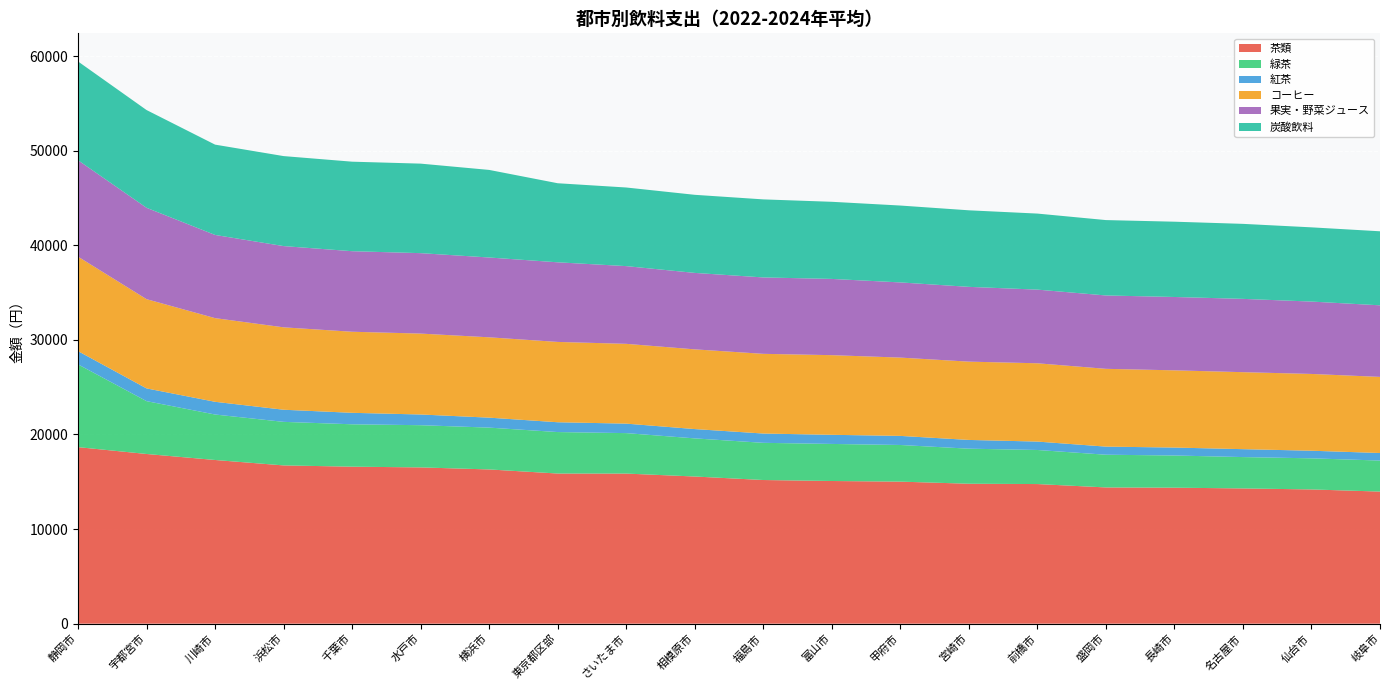

Reading right to left, list all the values displayed in this chart.

茶類: 岐阜市=13963	仙台市=14189	名古屋市=14296	長崎市=14374	盛岡市=14401	前橋市=14758	宮崎市=14792	甲府市=15014	富山市=15081	福島市=15185	相模原市=15556	さいたま市=15866	東京都区部=15871	横浜市=16303	水戸市=16518	千葉市=16595	浜松市=16729	川崎市=17302	宇都宮市=17937	静岡市=18661
緑茶: 岐阜市=3279	仙台市=3289	名古屋市=3314	長崎市=3403	盛岡市=3458	前橋市=3602	宮崎市=3706	甲府市=3874	富山市=3918	福島市=3931	相模原市=4030	さいたま市=4277	東京都区部=4384	横浜市=4421	水戸市=4462	千葉市=4481	浜松市=4604	川崎市=4807	宇都宮市=5586	静岡市=8749
紅茶: 岐阜市=798	仙台市=804	名古屋市=837	長崎市=840	盛岡市=857	前橋市=889	宮崎市=924	甲府市=961	富山市=965	福島市=983	相模原市=985	さいたま市=1003	東京都区部=1037	横浜市=1054	水戸市=1132	千葉市=1213	浜松市=1282	川崎市=1345	宇都宮市=1346	静岡市=1400
コーヒー: 岐阜市=8046	仙台市=8116	名古屋市=8138	長崎市=8162	盛岡市=8223	前橋市=8277	宮崎市=8277	甲府市=8277	富山市=8420	福島市=8425	相模原市=8426	さいたま市=8435	東京都区部=8491	横浜市=8492	水戸市=8553	千葉市=8570	浜松市=8710	川崎市=8845	宇都宮市=9434	静岡市=9988
果実・野菜ジュース: 岐阜市=7566	仙台市=7651	名古屋市=7749	長崎市=7754	盛岡市=7755	前橋市=7786	宮崎市=7905	甲府市=7947	富山市=8059	福島市=8076	相模原市=8082	さいたま市=8215	東京都区部=8416	横浜市=8437	水戸市=8502	千葉市=8514	浜松市=8588	川崎市=8793	宇都宮市=9659	静岡市=10190
炭酸飲料: 岐阜市=7826	仙台市=7846	名古屋市=7929	長崎市=7959	盛岡市=7969	前橋市=8038	宮崎市=8092	甲府市=8127	富山市=8153	福島市=8250	相模原市=8255	さいたま市=8311	東京都区部=8358	横浜市=9258	水戸市=9463	千葉市=9463	浜松市=9514	川崎市=9547	宇都宮市=10333	静岡市=10444